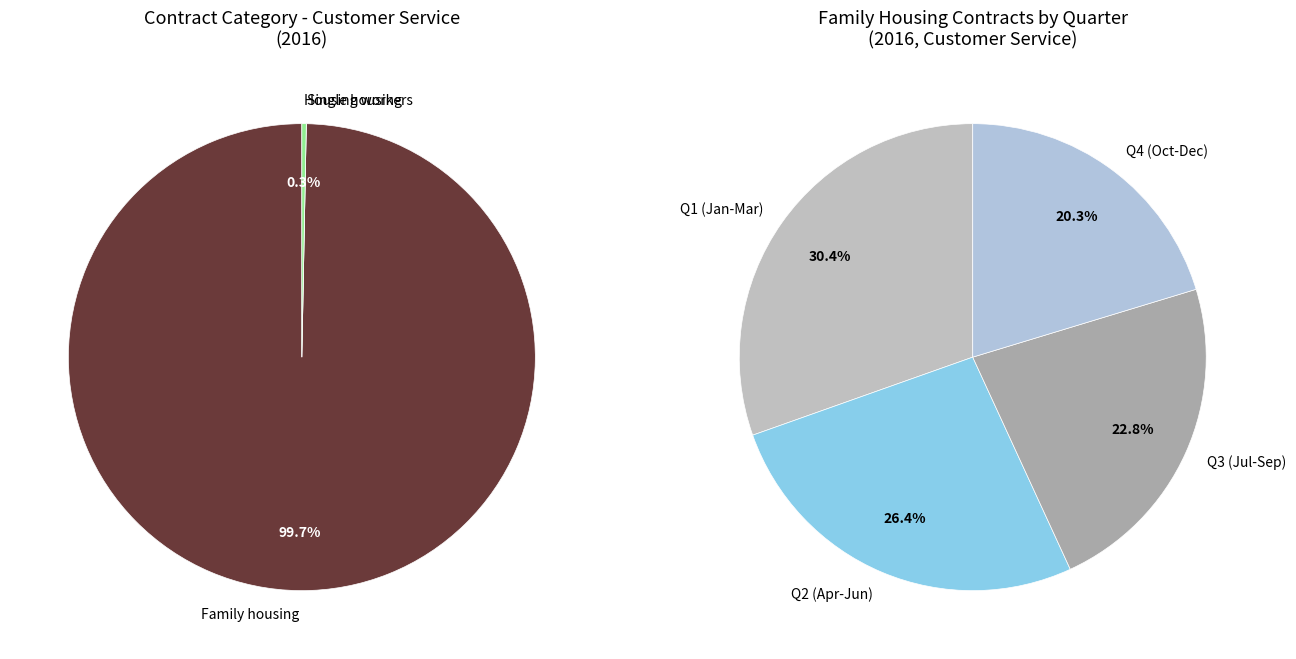

True or false: July accounts for 14% of the total.

False